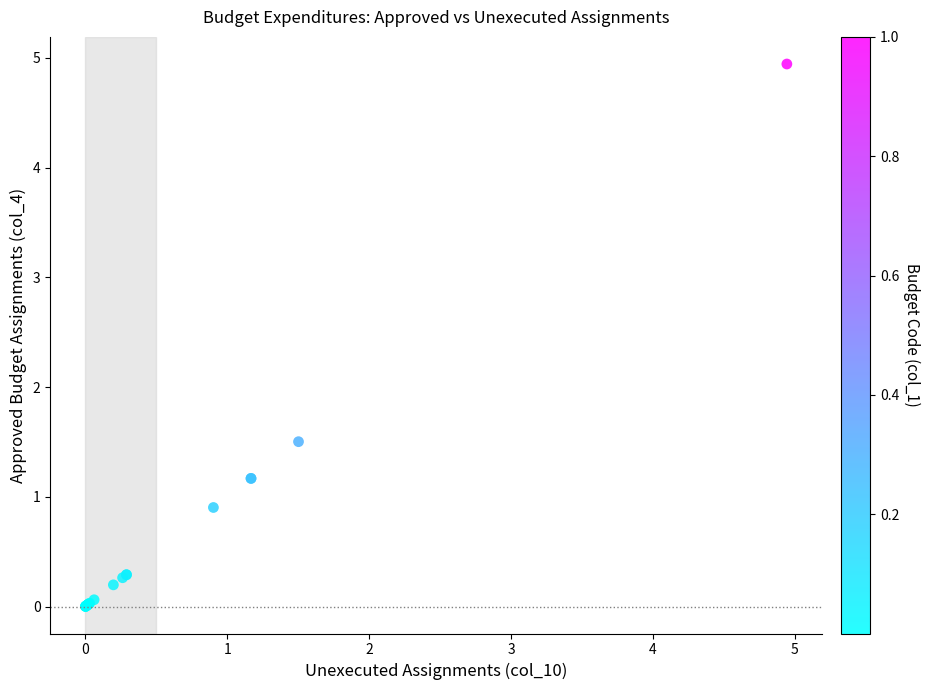

What Y value in the scatter plot is closest to 2?

1.5